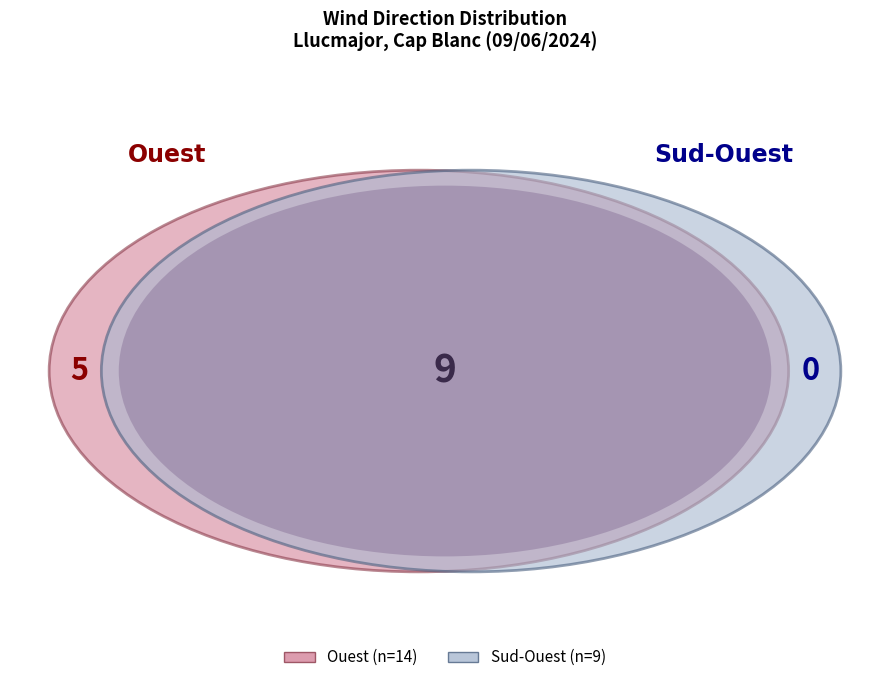

Which category has the biggest portion of the pie?

Ouest